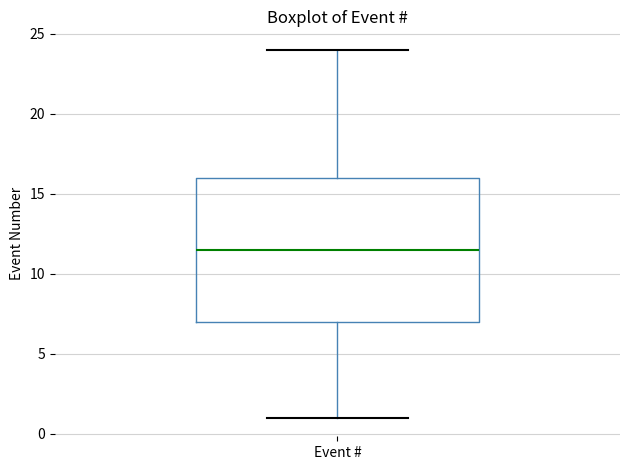

Transcribe this box plot: give where the median line is, the range the box spans, and where the two whiskers end, as read against the y-axis. The values are not printed on the chart, so give them approximately, as read against the axis.

median 11.5, box 7.0 to 16.0, whiskers 1.0 to 24.0